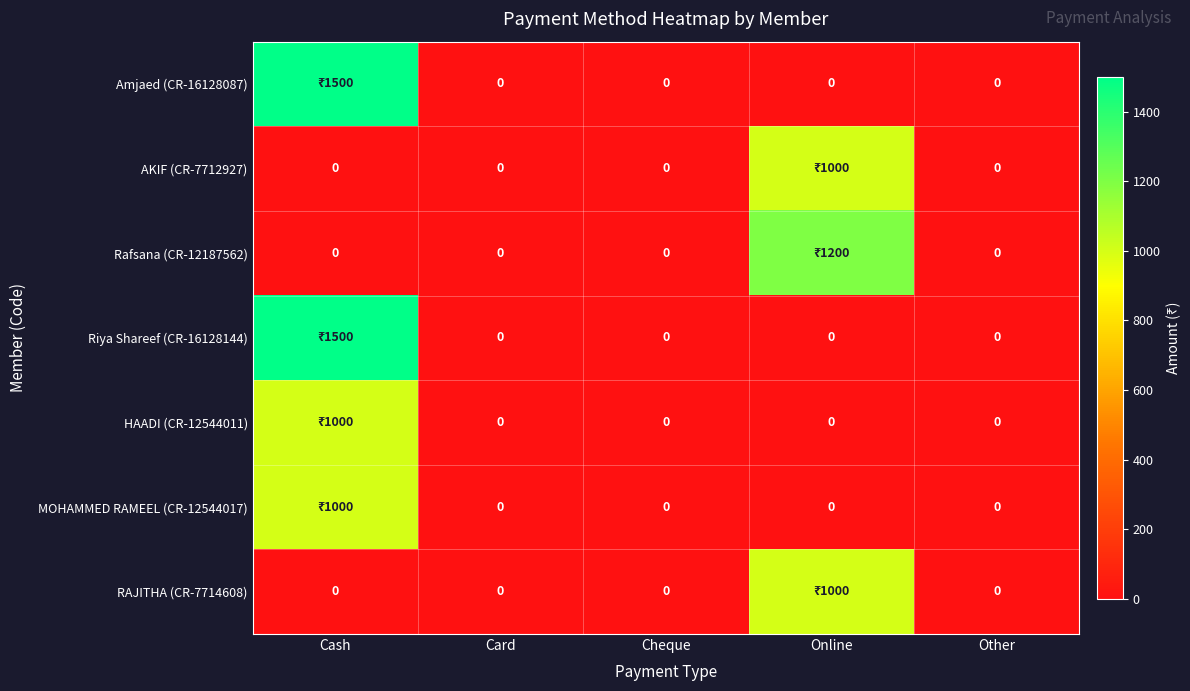

The MOHAMMED RAMEEL (CR-12544017) series shows 627 at Online. True or false?

False